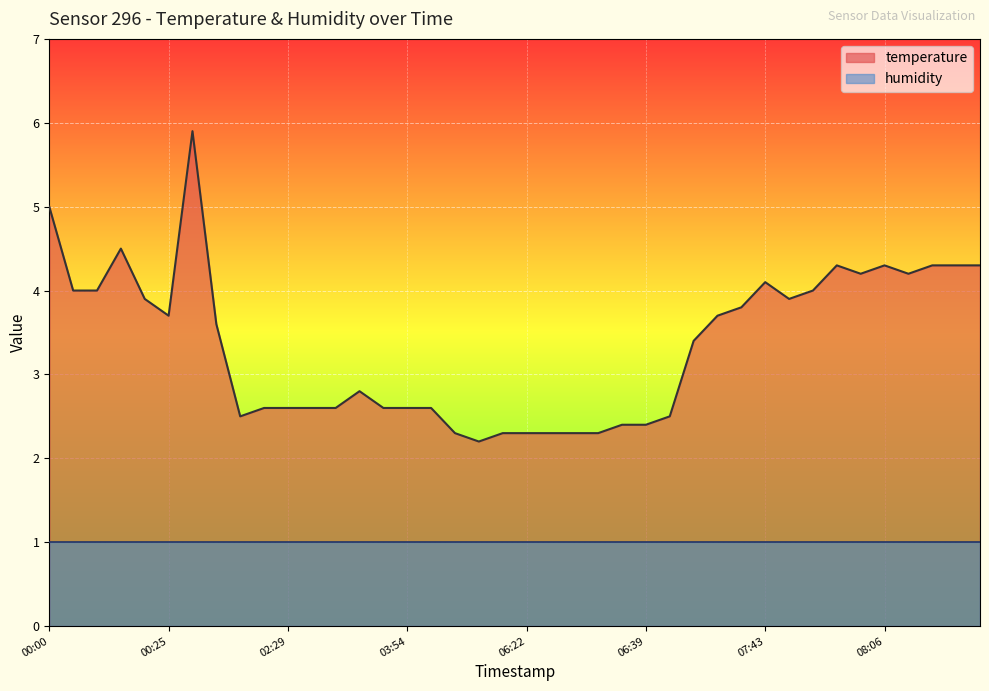

How many lines are shown in the chart?

2